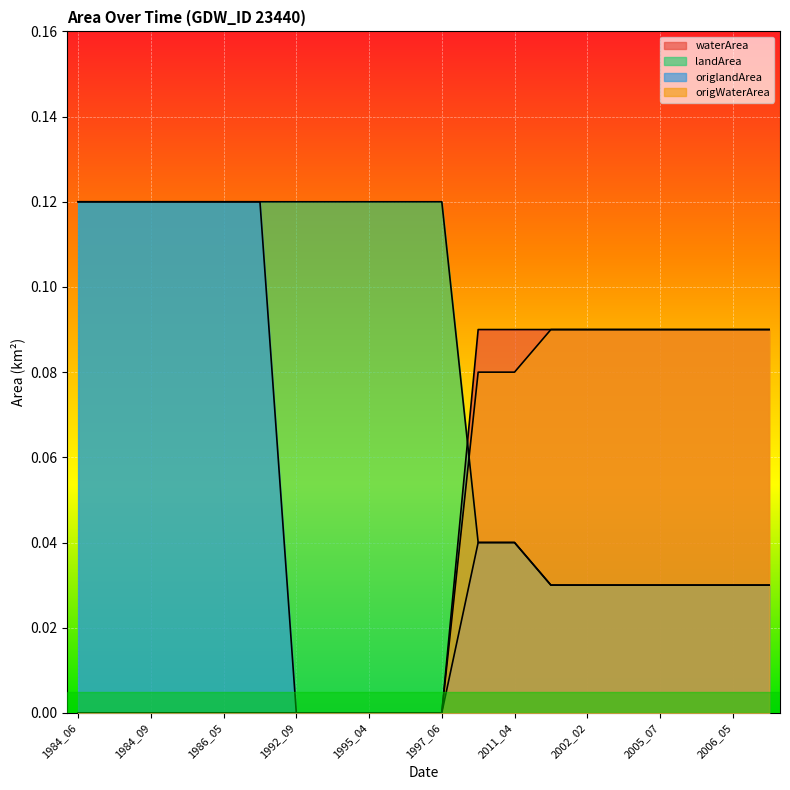

Which series has the largest total across all categories?

landArea